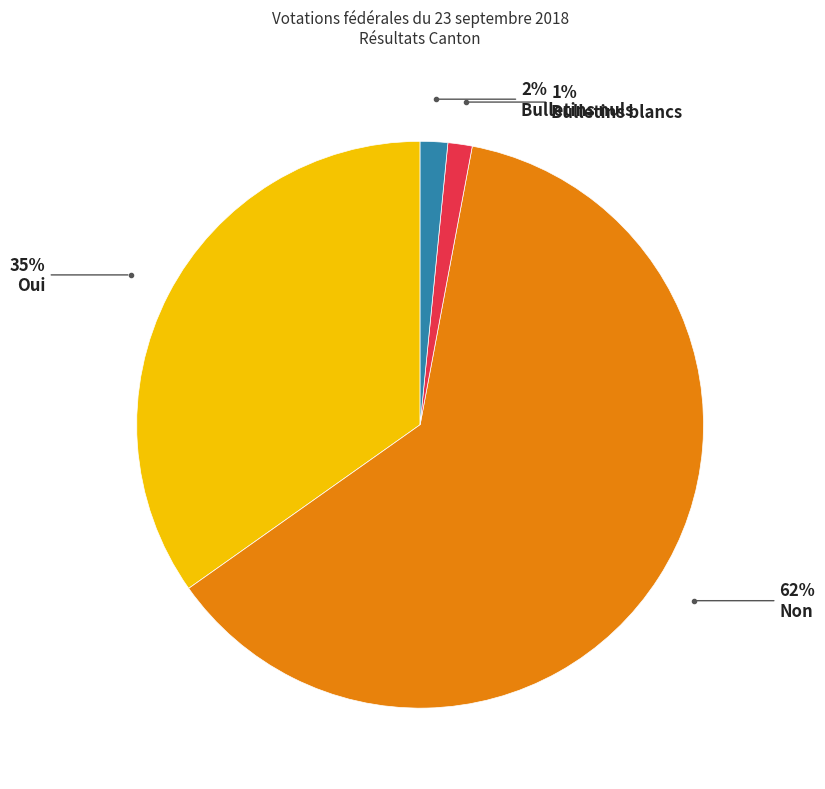

To the nearest percent, what is the difference between the largest and smallest slice percentages?

61%